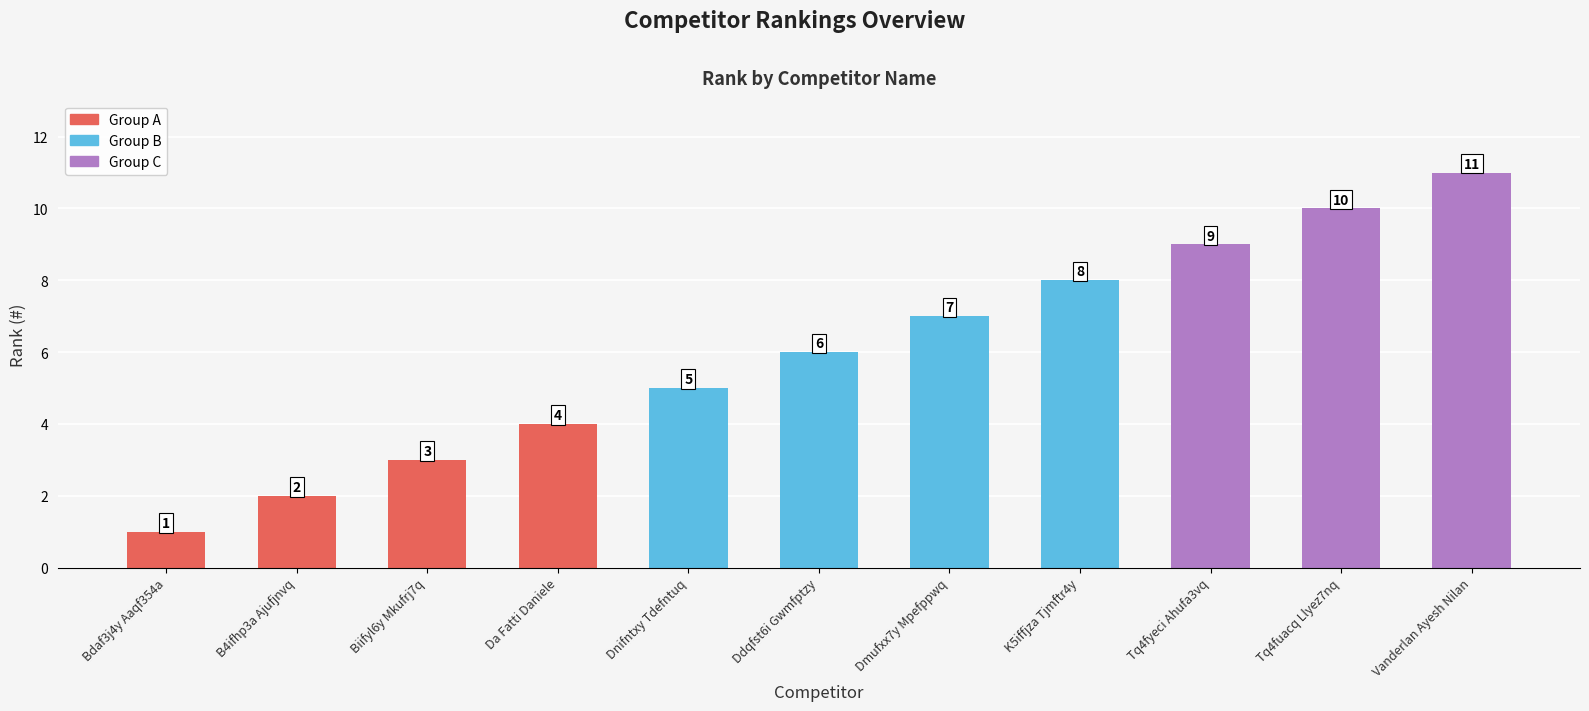

Reading left to right, list all the values displayed in this chart.

1	2	3	4	5	6	7	8	9	10	11